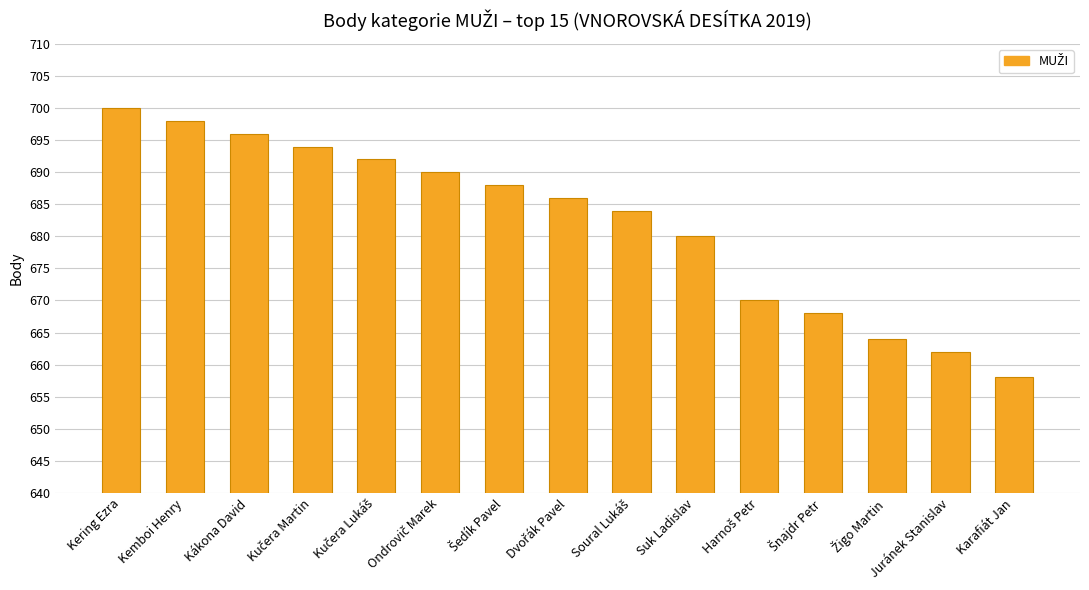

What is the difference between the maximum and minimum values?

42